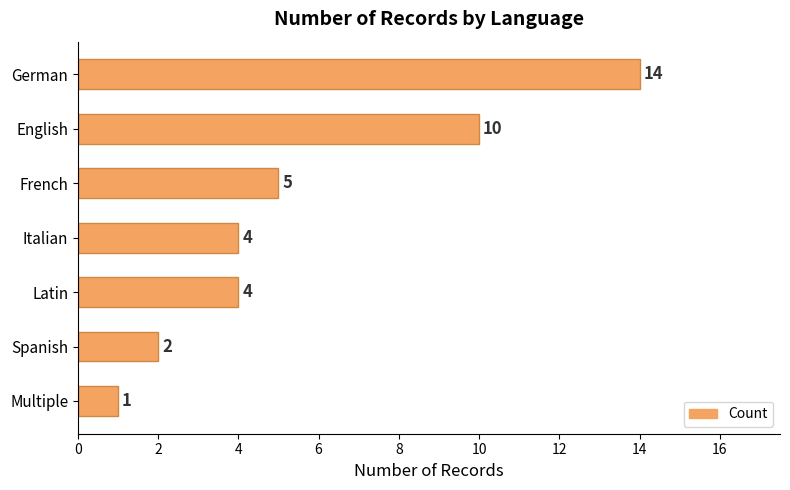

What is the difference between the maximum and second lowest values?

12